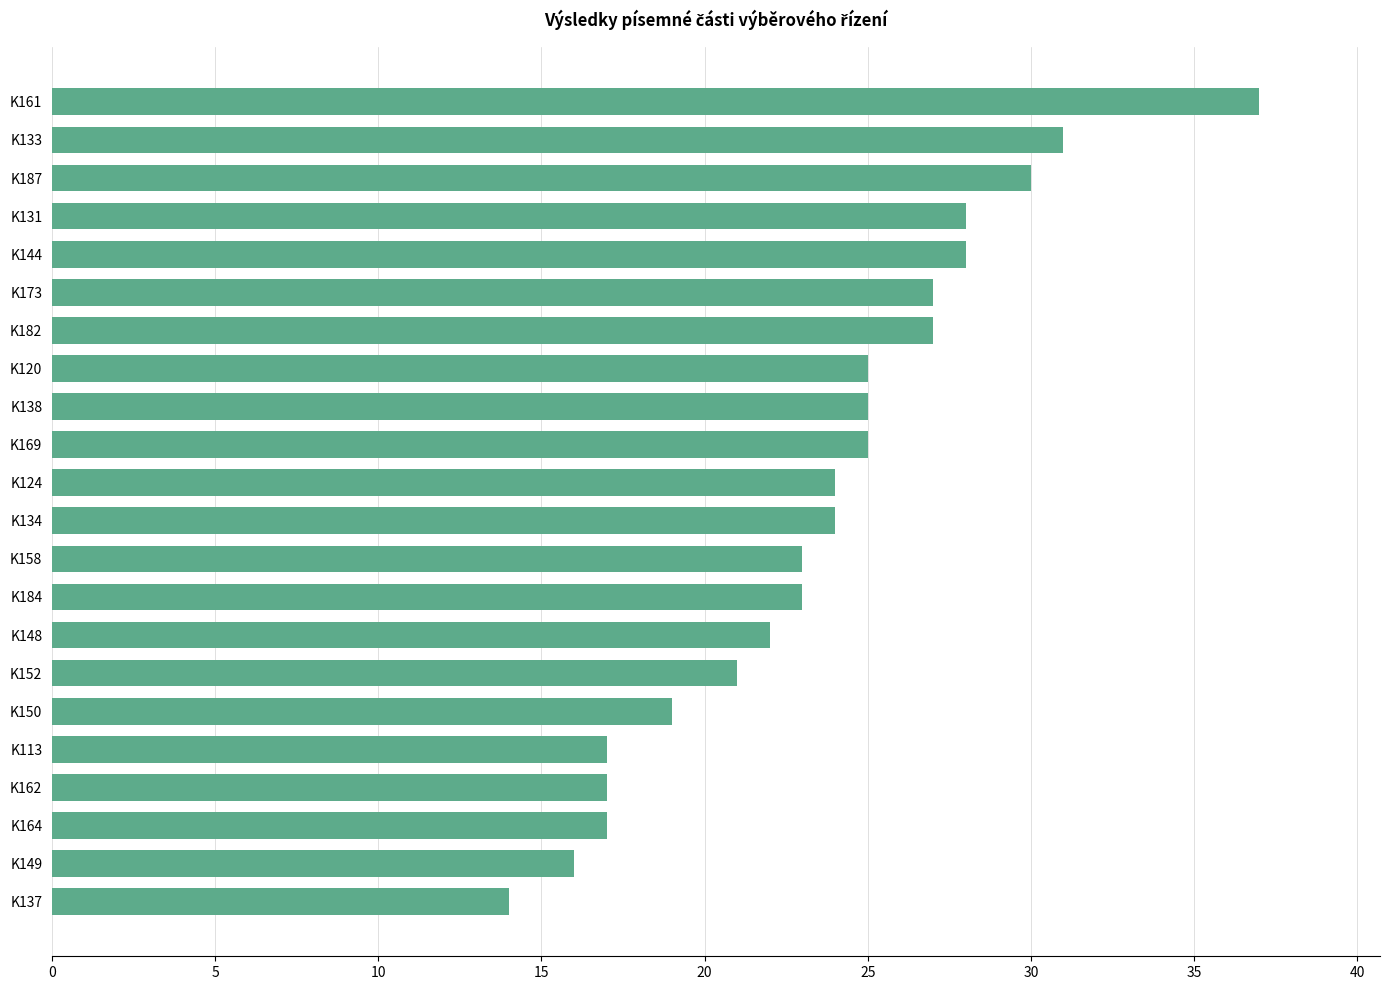

Between K113 and K149, which is larger?

K113